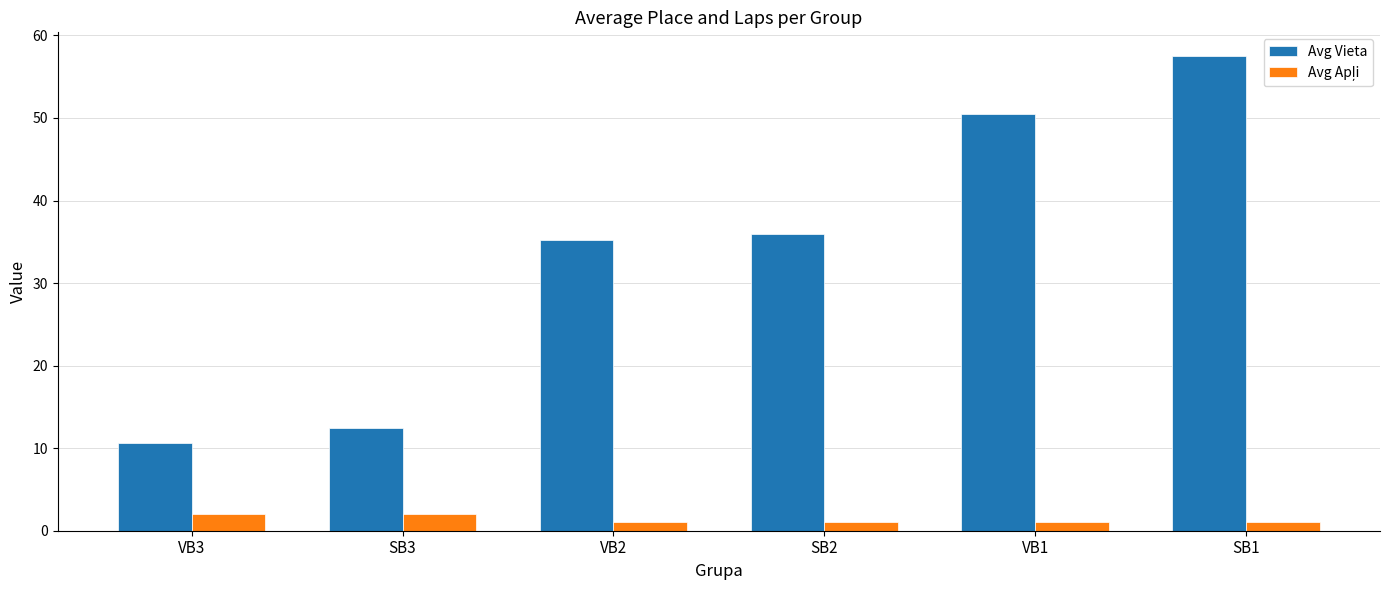

Between VB1 and SB1, which series saw the biggest shift?

Avg Vieta